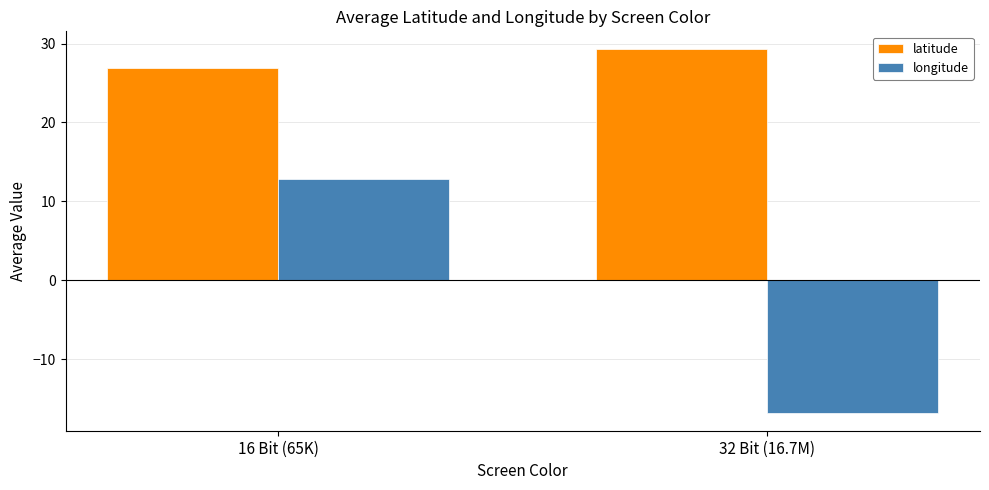

At which label is longitude closest to -1?

16 Bit (65K)